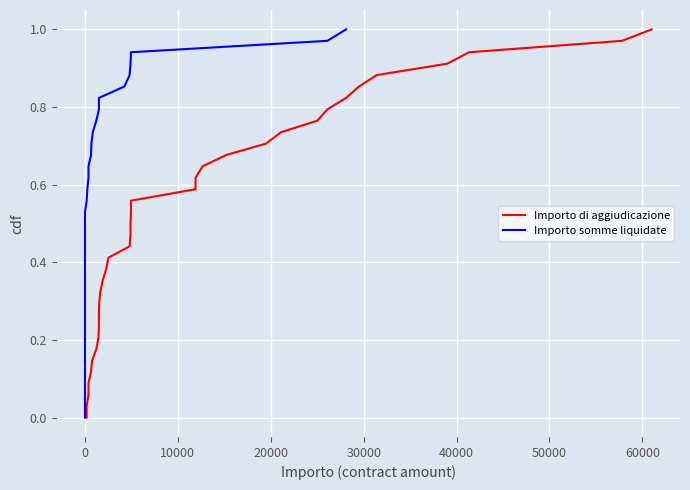

Reading left to right, transcribe all the data shown in this chart.

Importo di aggiudicazione: 0.0	0.0	0.1	0.1	0.1	0.1	0.2	0.2	0.2	0.3	0.3	0.3	0.4	0.4	0.4	0.4	0.5	0.5	0.5	0.6	0.6	0.6	0.6	0.7	0.7	0.7	0.8	0.8	0.8	0.9	0.9	0.9	0.9	1.0	1.0
Importo somme liquidate: 0.0	0.0	0.1	0.1	0.1	0.1	0.2	0.2	0.2	0.3	0.3	0.3	0.4	0.4	0.4	0.4	0.5	0.5	0.5	0.6	0.6	0.6	0.6	0.7	0.7	0.7	0.8	0.8	0.8	0.9	0.9	0.9	0.9	1.0	1.0